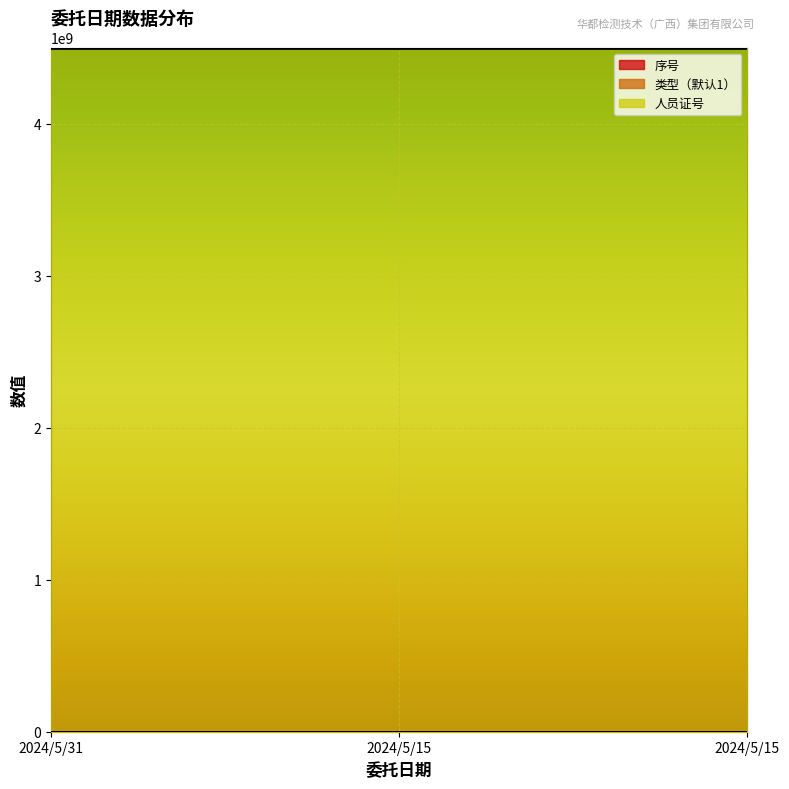

At which category is the sum across all series the highest?

2024/5/15